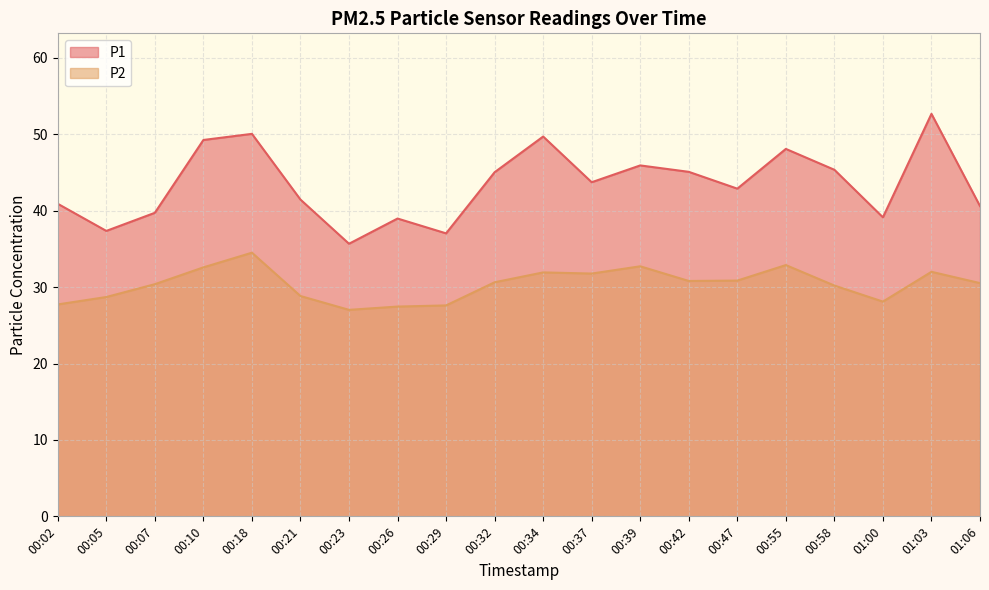

What is the label of the 11th point from the right?

00:32